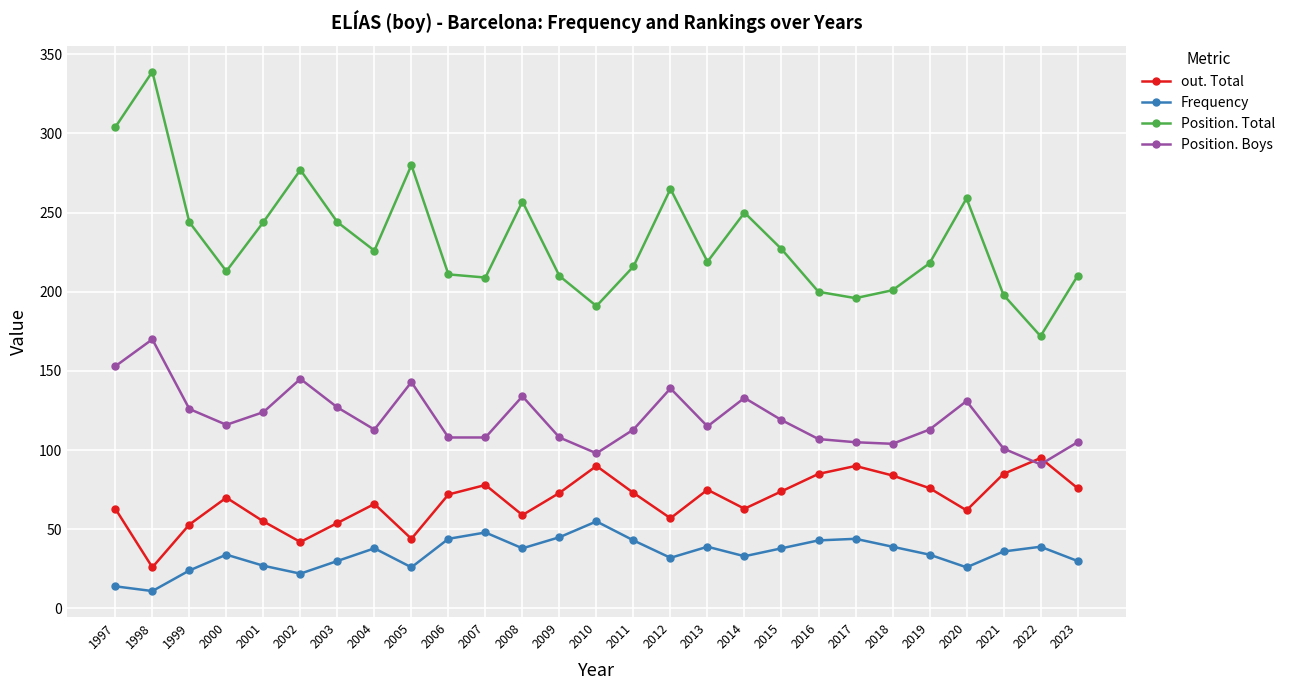

What is the difference between the highest and lowest values at 2016?

157